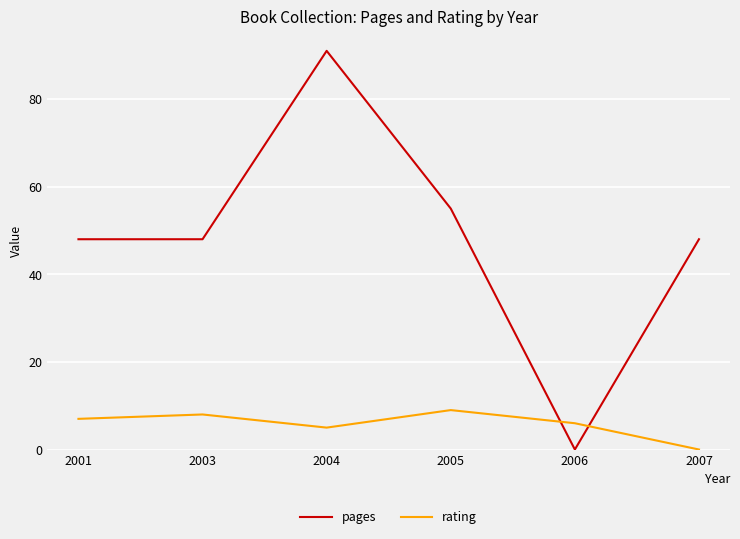

Count the number of data series in this chart.

2